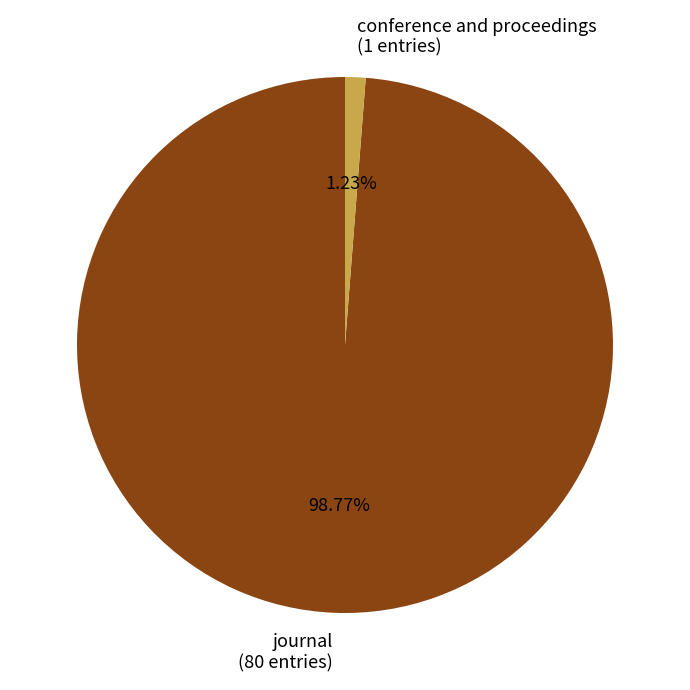

Do conference and proceedings and journal together represent more than half of the pie?

Yes